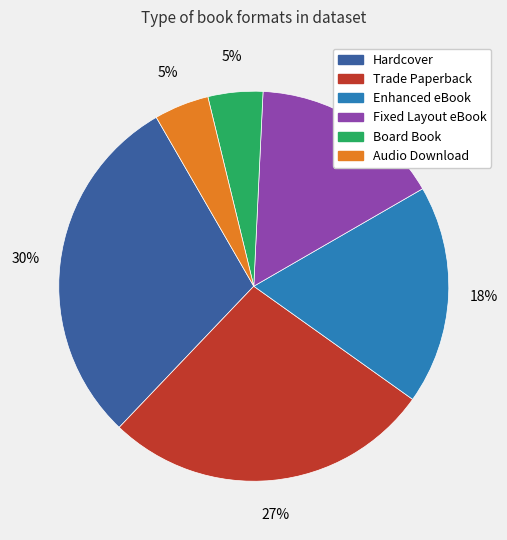

Between Enhanced eBook and Trade Paperback, which is larger?

Trade Paperback